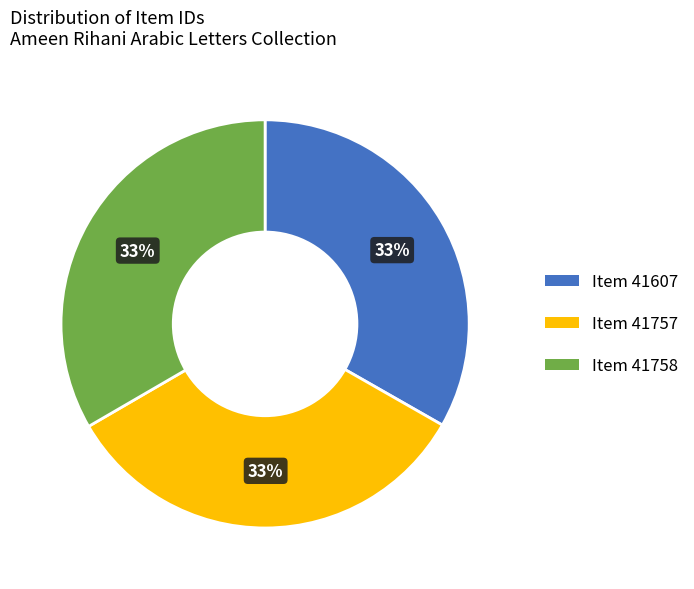

To the nearest percent, what percentage of the pie is Item 41758?

33%